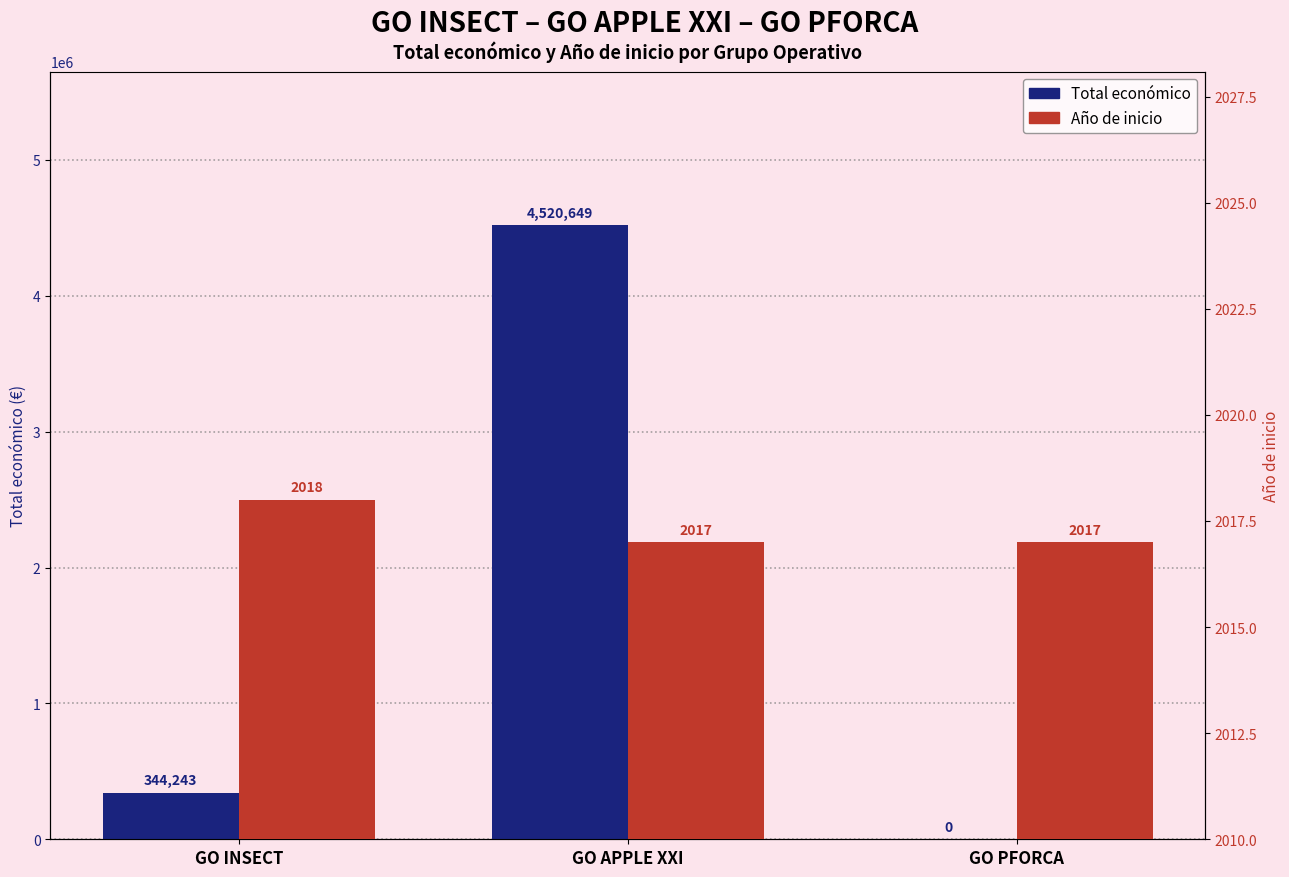

How many data points in Total económico are above 344243?

1